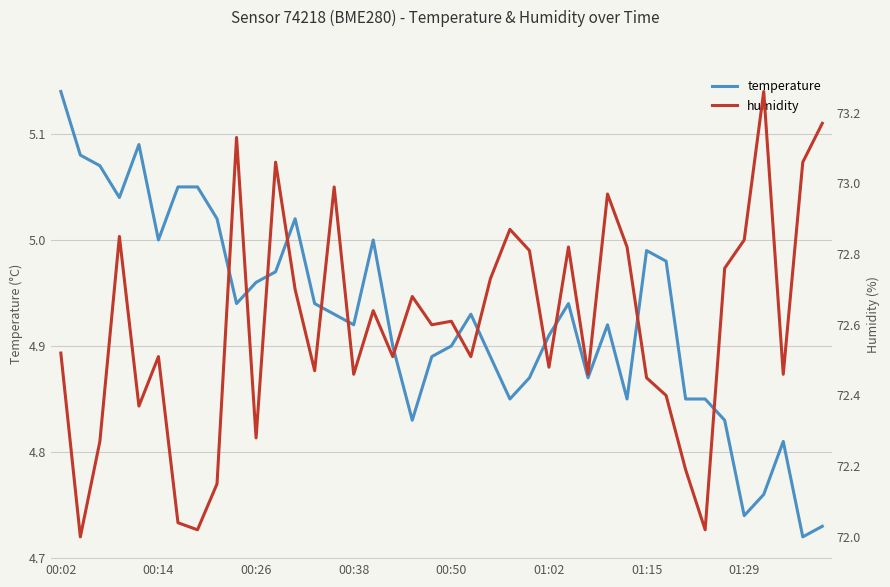

Is this an area chart (filled region under the line)?

No